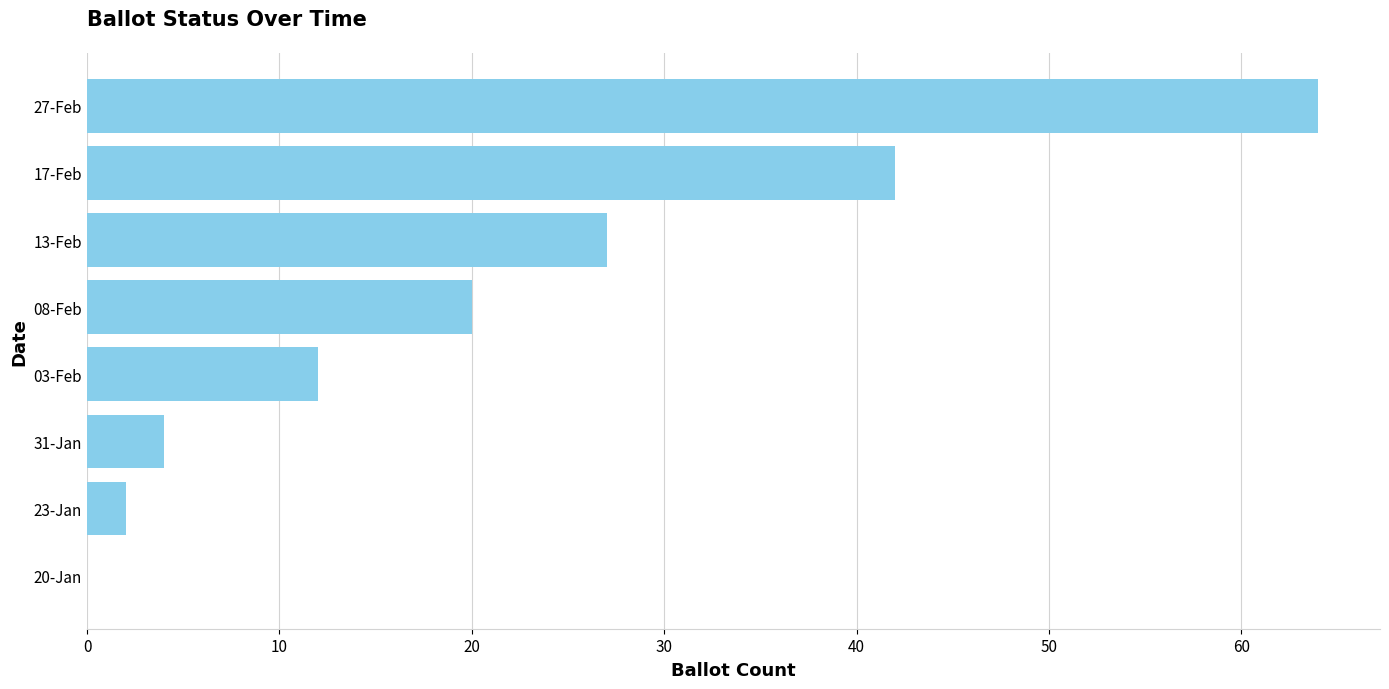

Between 23-Jan and 13-Feb, which is larger?

13-Feb